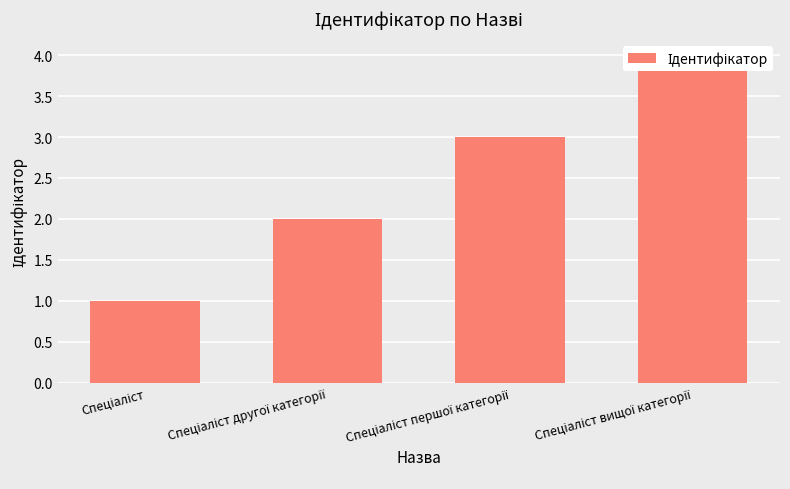

Reading right to left, extract all data points from this chart.

4	3	2	1